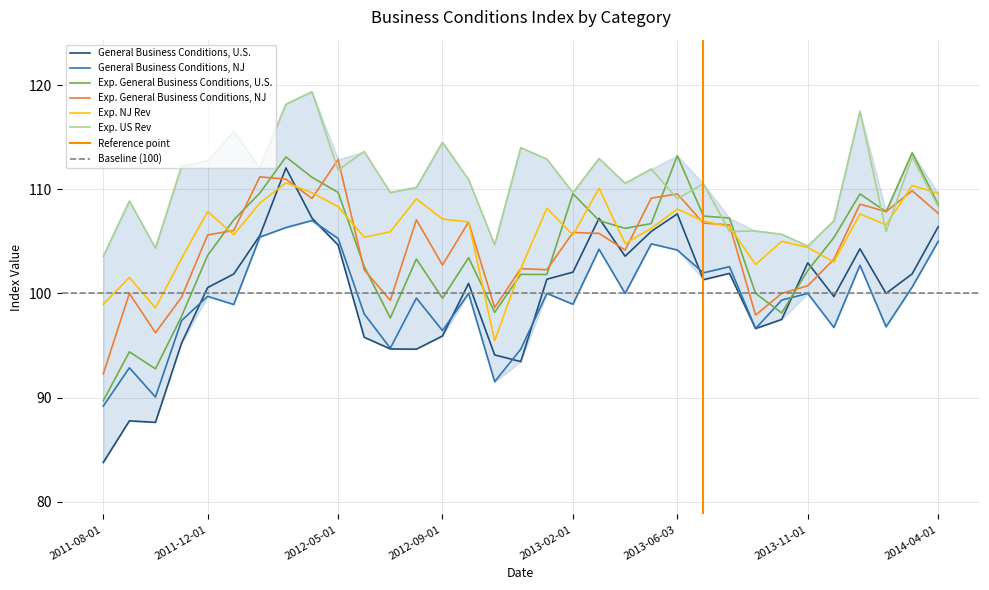

Where is the first local maximum for General Business Conditions, U.S.?

2011-09-01